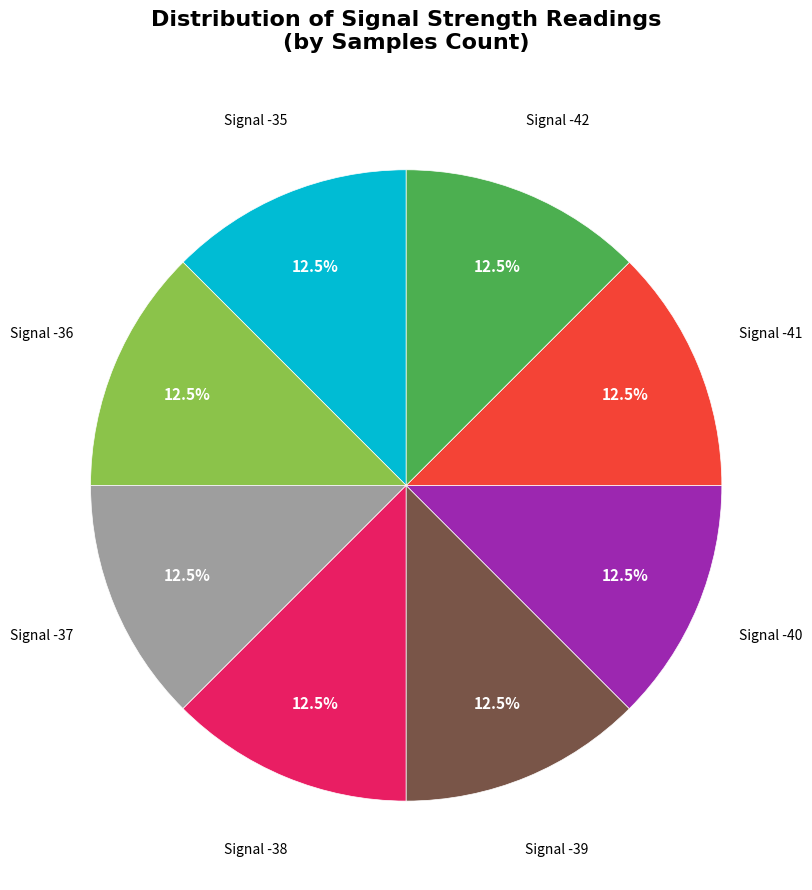

What percentage is NOT represented by Signal -36?

87.5%